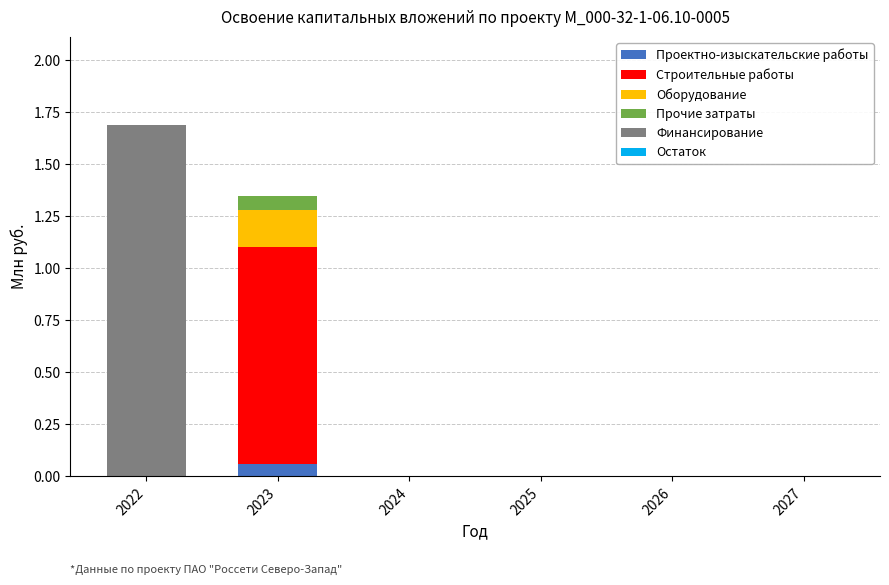

At which category is the sum across all series the highest?

2022